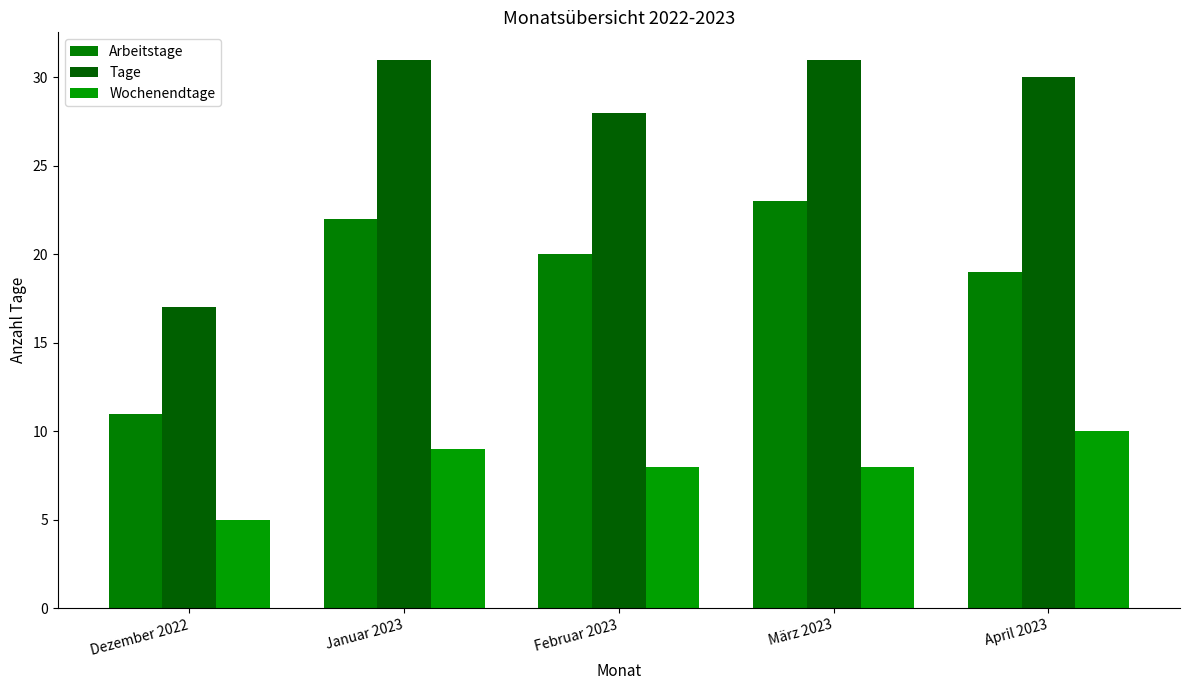

The value of Tage at Februar 2023 is 6. True or false?

False